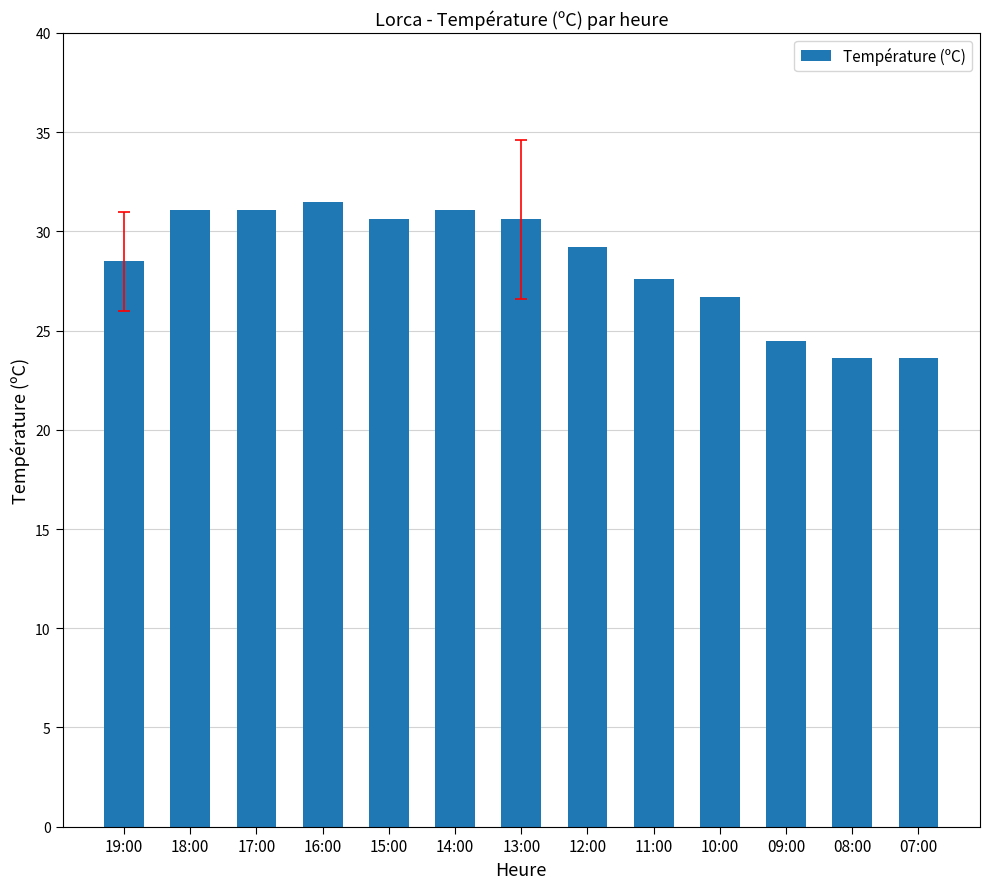

What position from the right is 15:00?

9